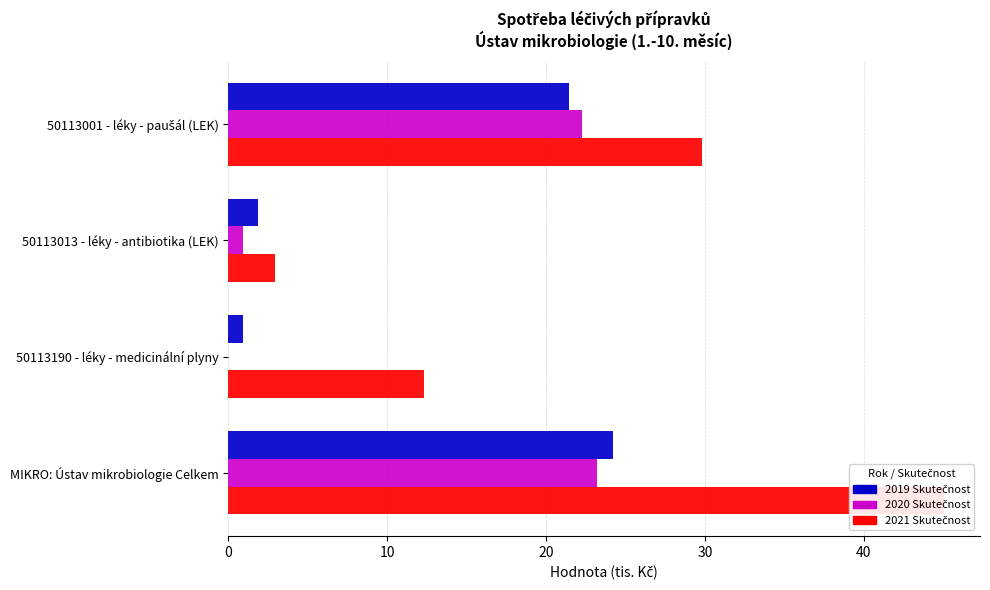

Reading left to right, extract all data points from this chart.

2019 Skutečnost: 0=21.4	10=1.9	20=0.9	30=24.2
2020 Skutečnost: 0=22.3	10=0.9	20=0.0	30=23.2
2021 Skutečnost: 0=29.8	10=2.9	20=12.3	30=45.1